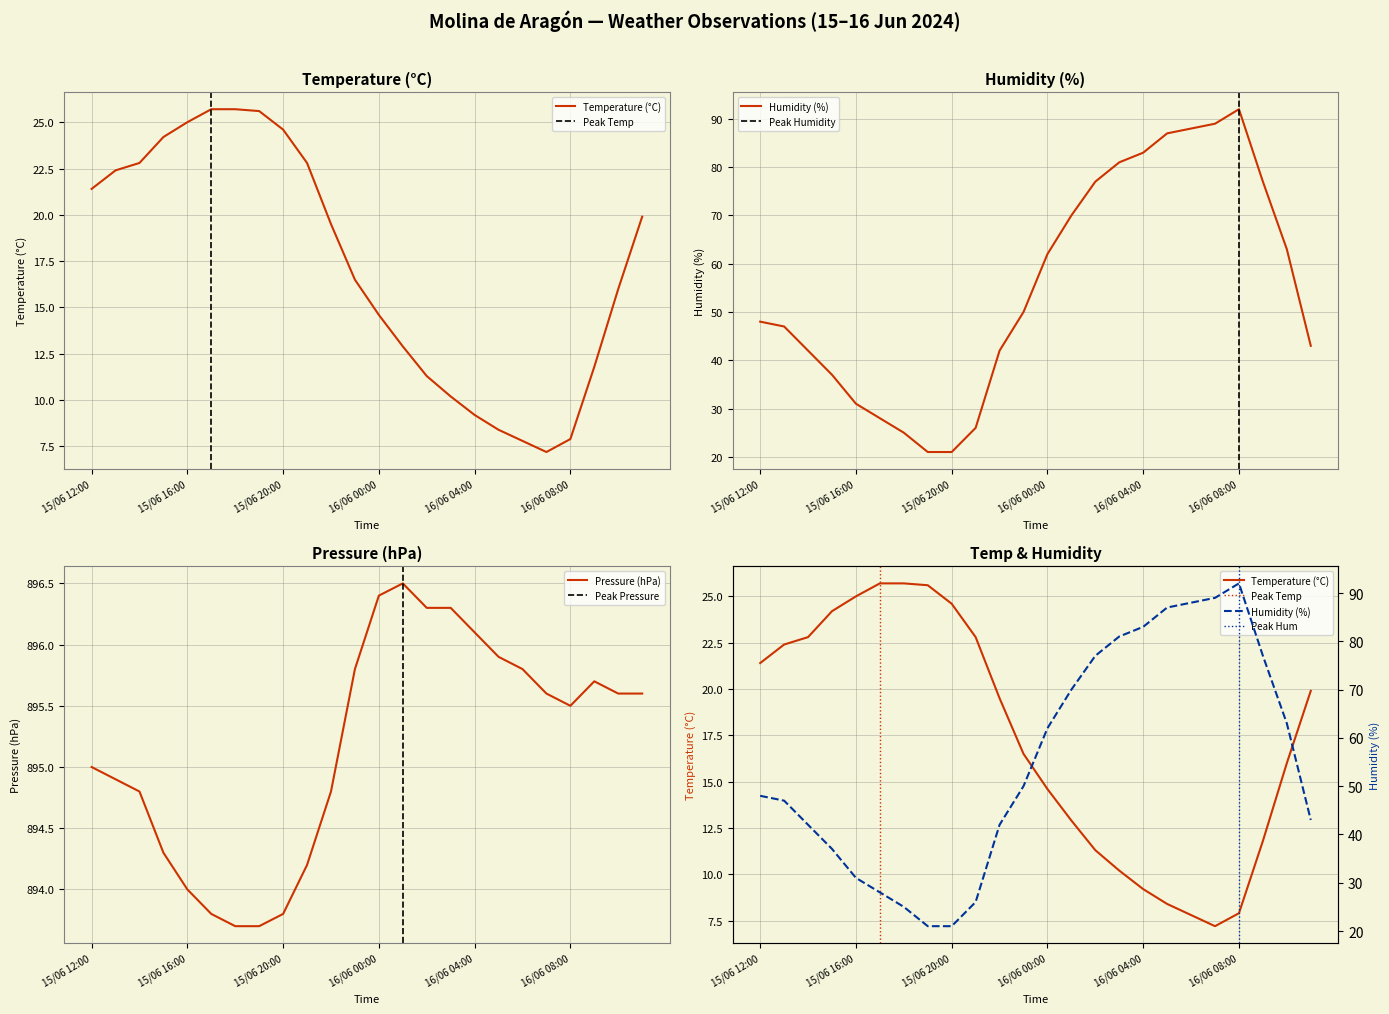

How many categories are shown in the chart?

24